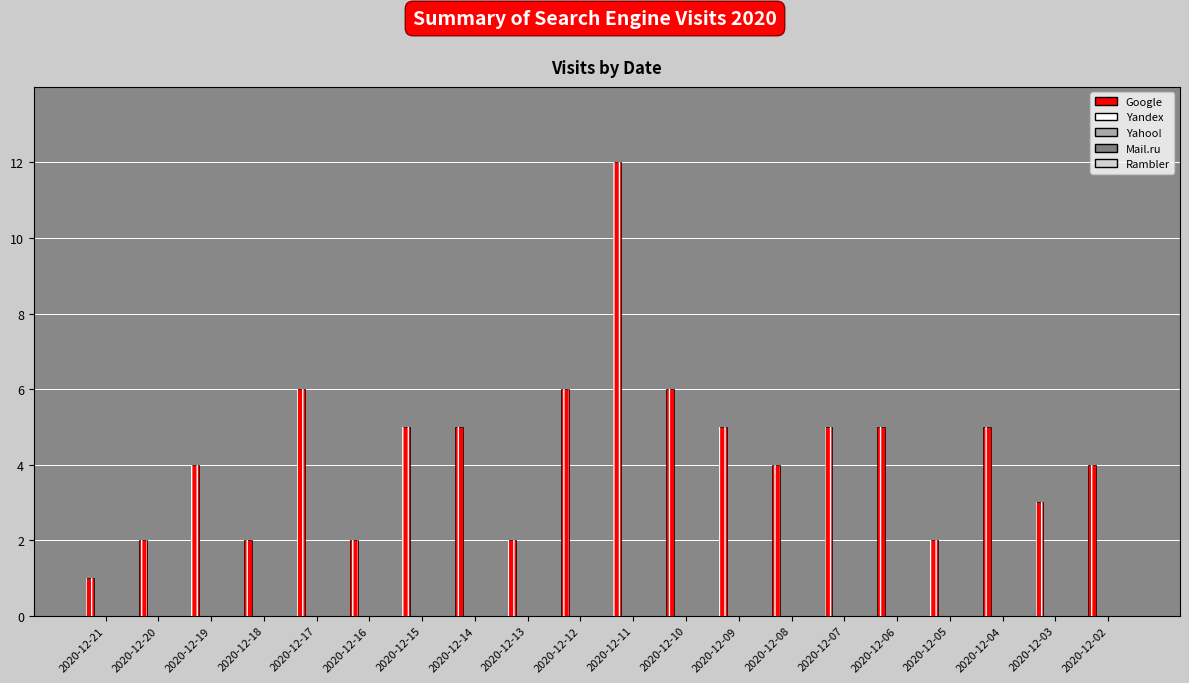

How many data points does each series have?

20